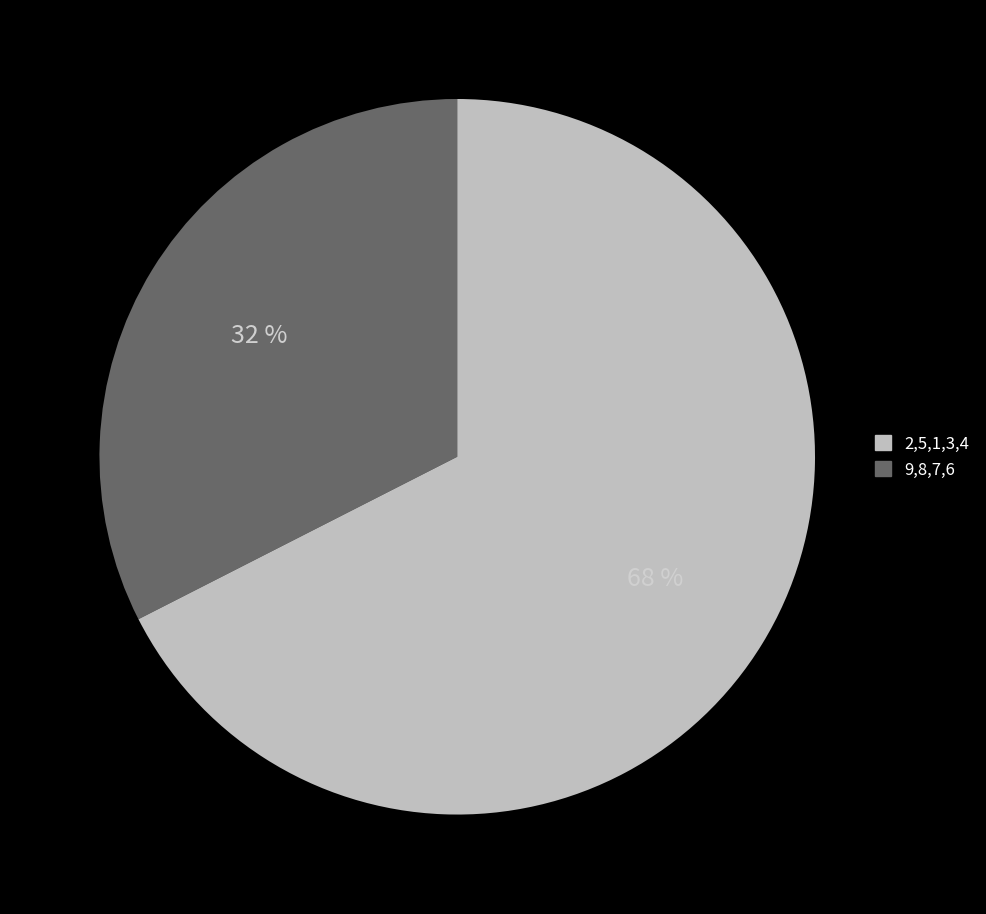

To the nearest percent, what is the average slice percentage?

50%